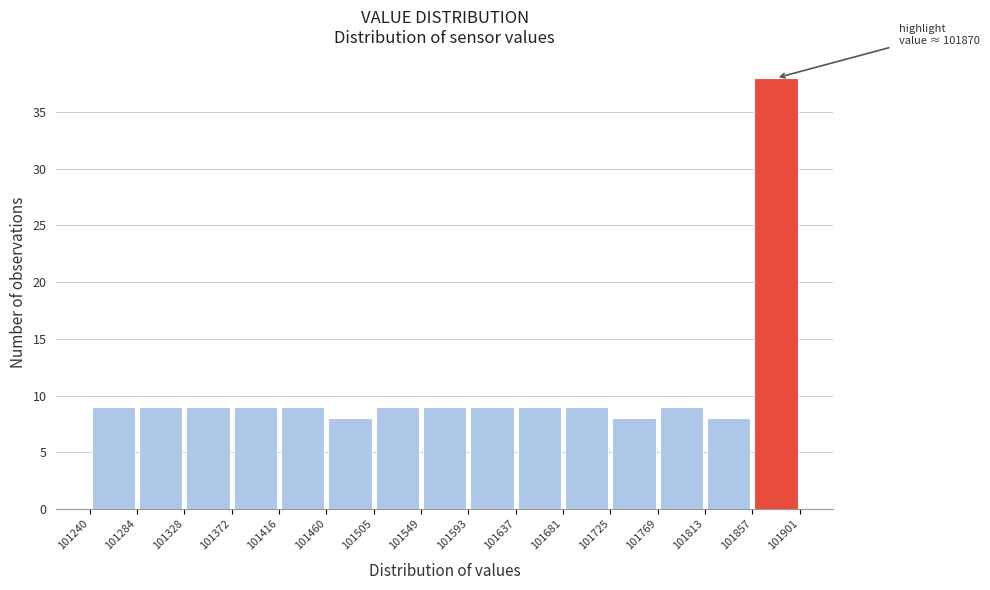

Over which range of the x-axis is the bar tallest?

101857 to 101901